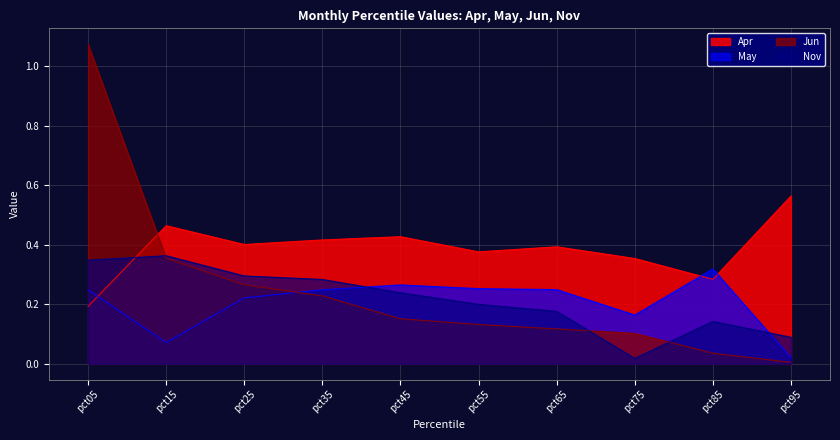

What is the average value of the Jun series?

0.2